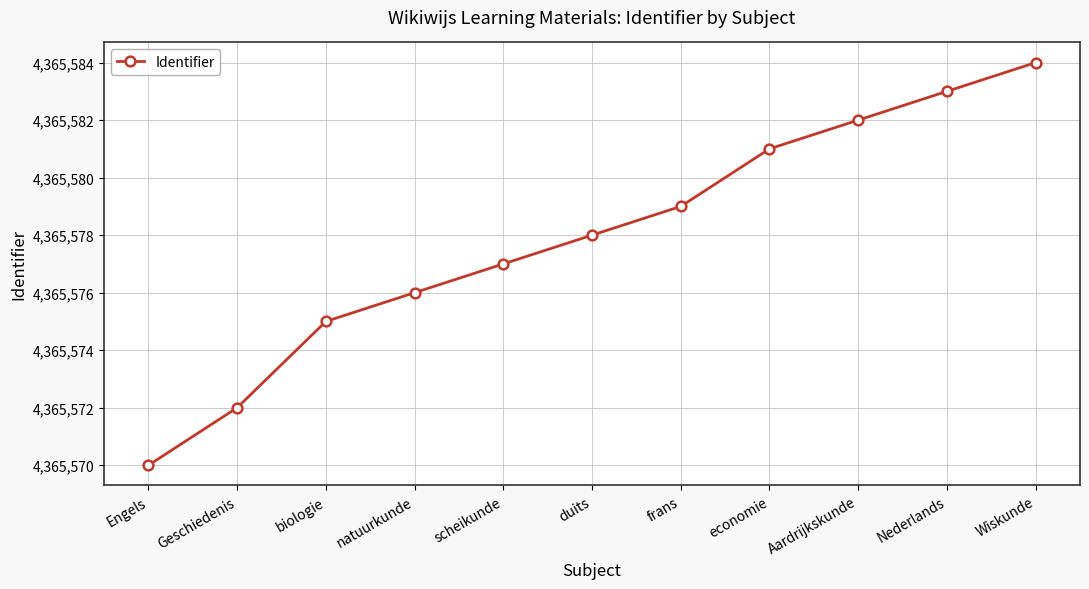

What is the difference between the second highest and second lowest values?

11